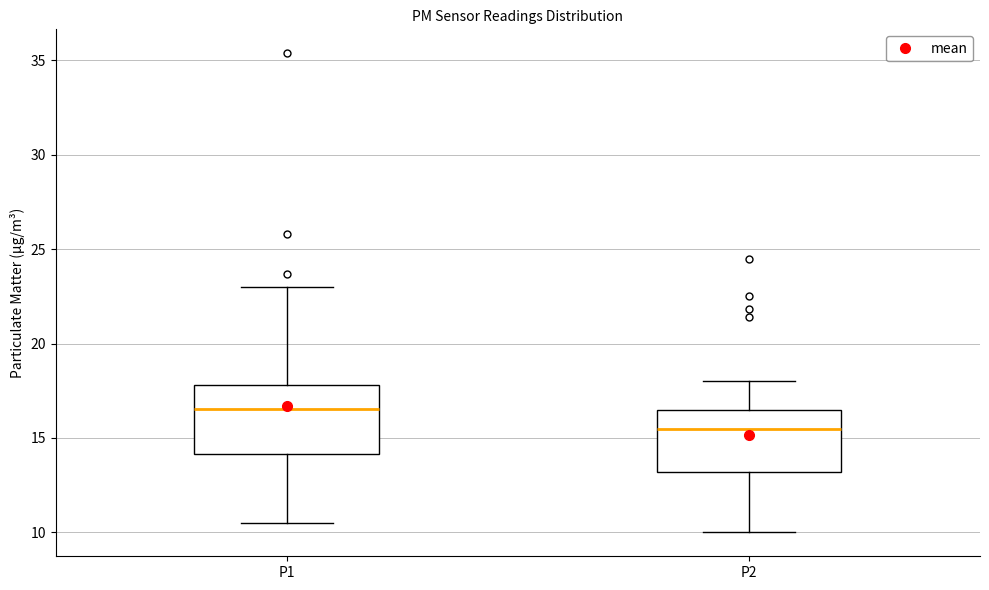

Reading left to right, read every box against the y-axis: the position of its median line, the range the box covers, and the ends of its whiskers. The values are not printed on the chart, so give them approximately, as read against the axis.

P1: median 16.5, box 14.0 to 18.0, whiskers 10.5 to 23.0
P2: median 15.5, box 13.0 to 16.5, whiskers 10.0 to 18.0